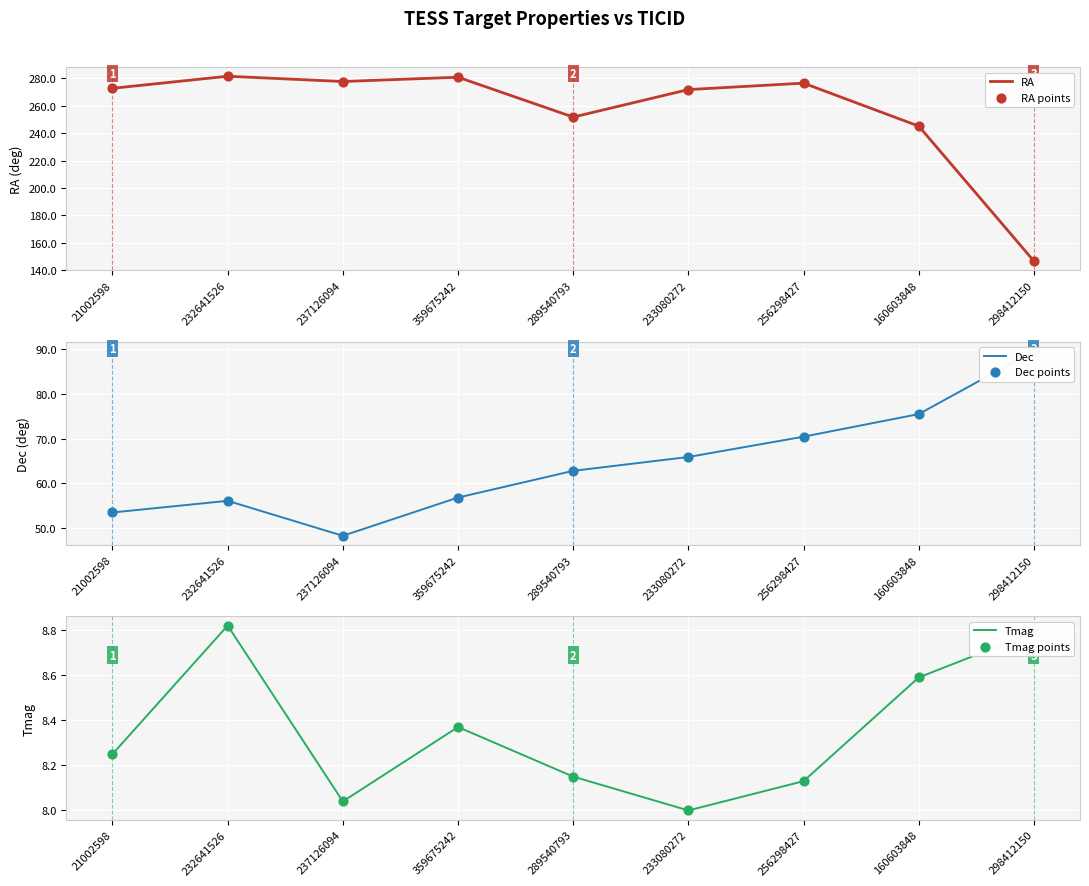

At how many categories does at least one series exceed 19?

9